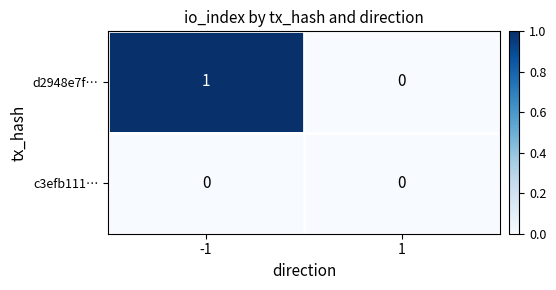

How many data points does each series have?

2